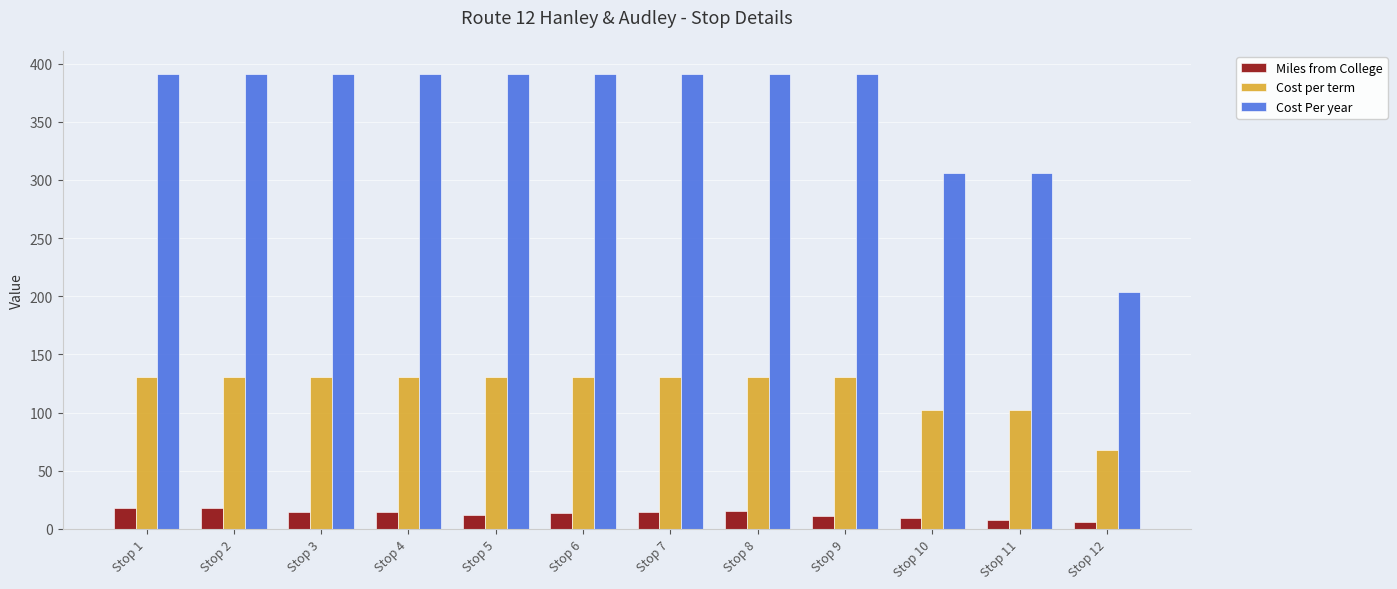

How many groups of bars are there?

12